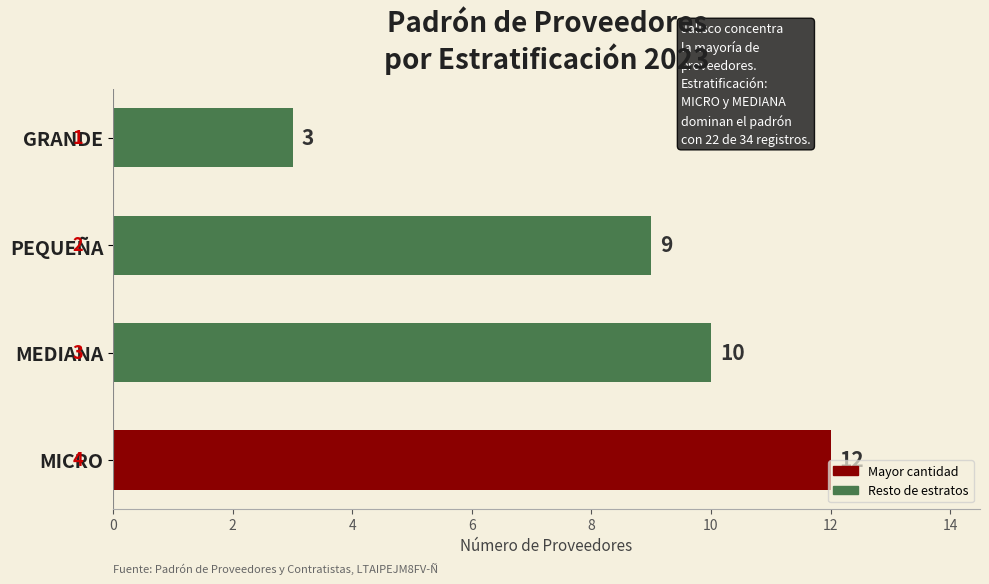

What is the change in value from MICRO to PEQUEÑA?

-3